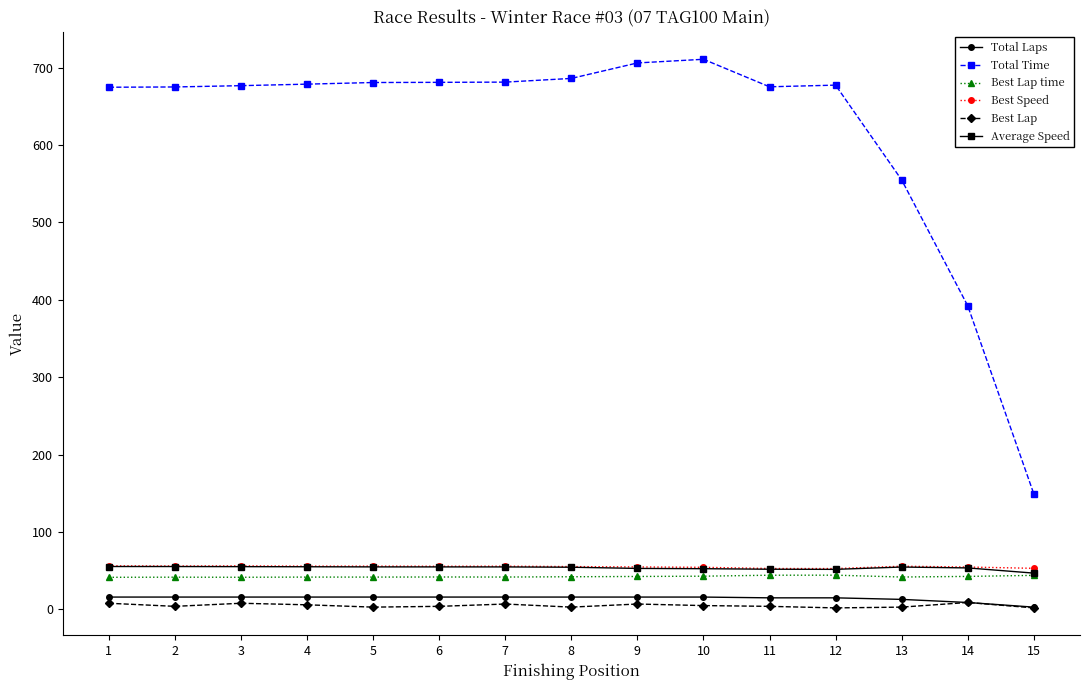

Which series has the largest total across all categories?

Total Time